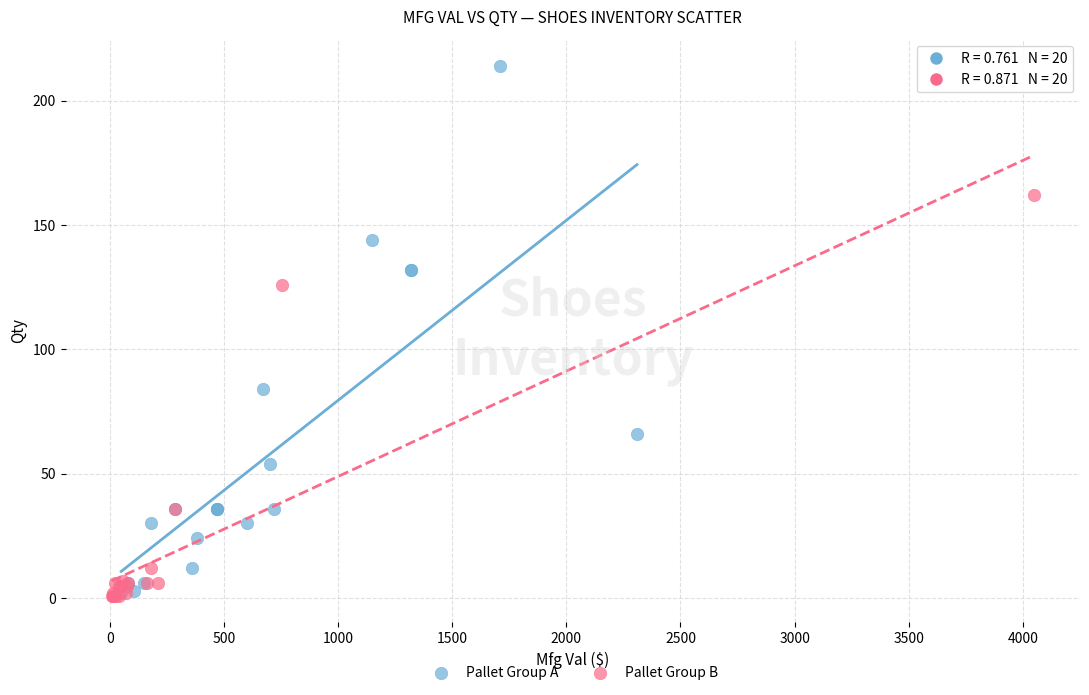

What are all the series names shown in the legend?

Pallet Group A, Pallet Group B